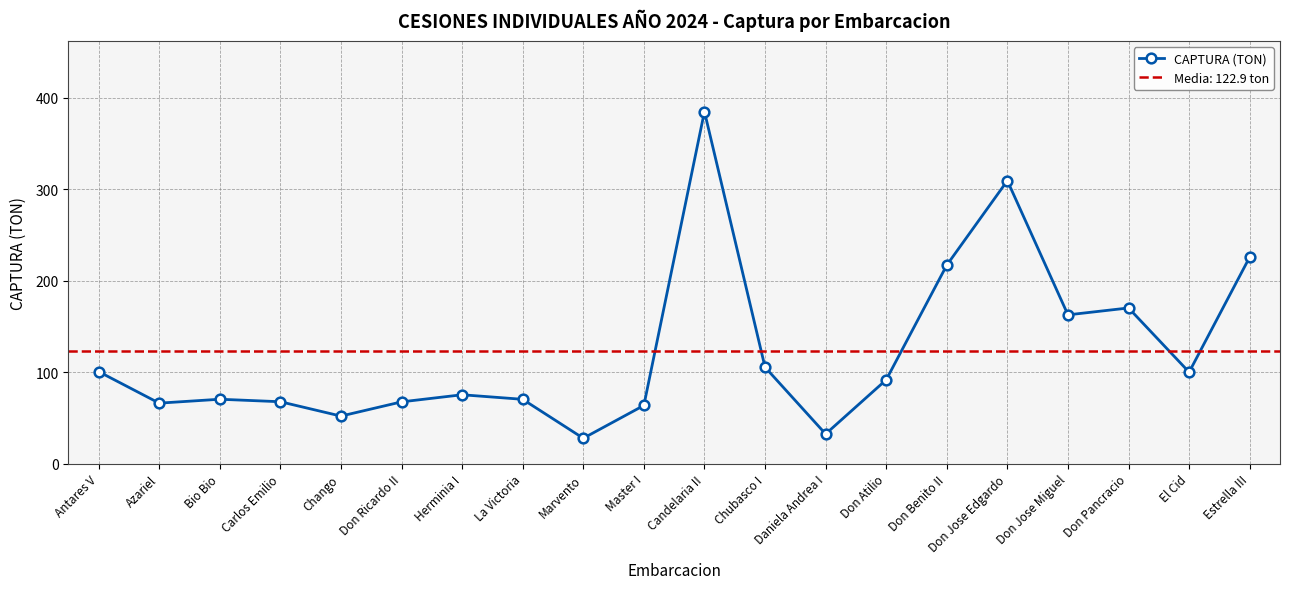

Rank the categories by value from highest to lowest.

Candelaria II, Don Jose Edgardo, Estrella III, Don Benito II, Don Pancracio, Don Jose Miguel, Chubasco I, Antares V, El Cid, Don Atilio, Herminia I, Bio Bio, La Victoria, Carlos Emilio, Don Ricardo II, Azariel, Master I, Chango, Daniela Andrea I, Marvento